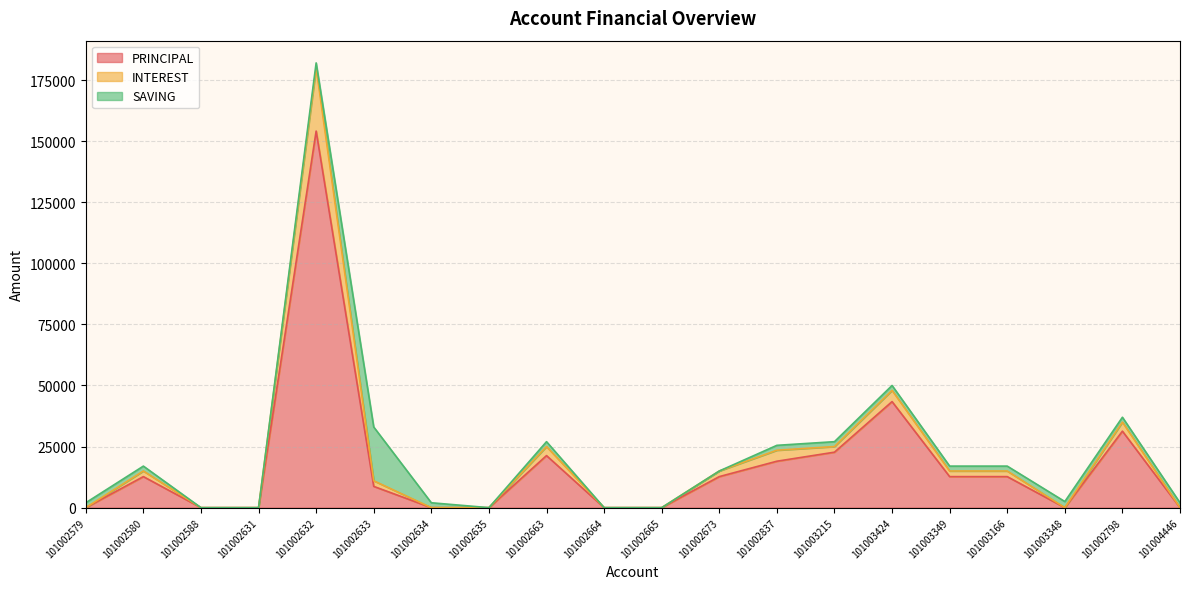

Which category has the highest value across all series?

101002632